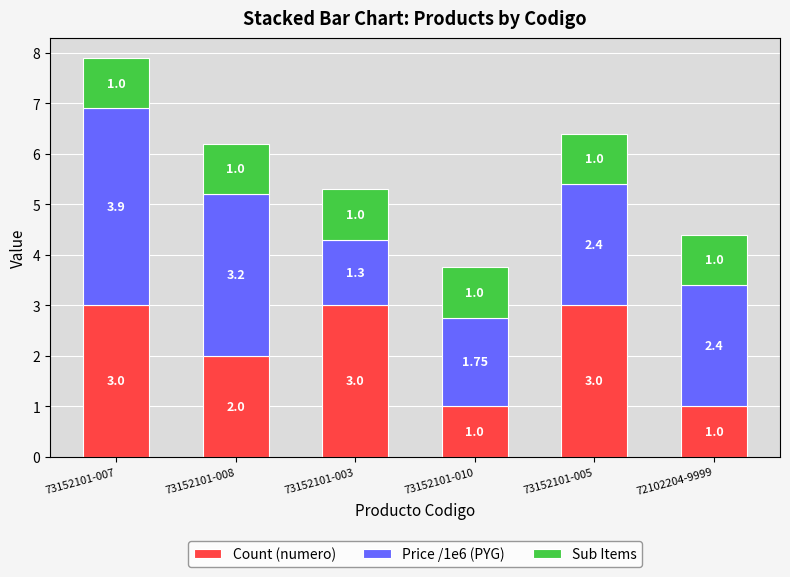

At which category is the sum across all series the highest?

73152101-007